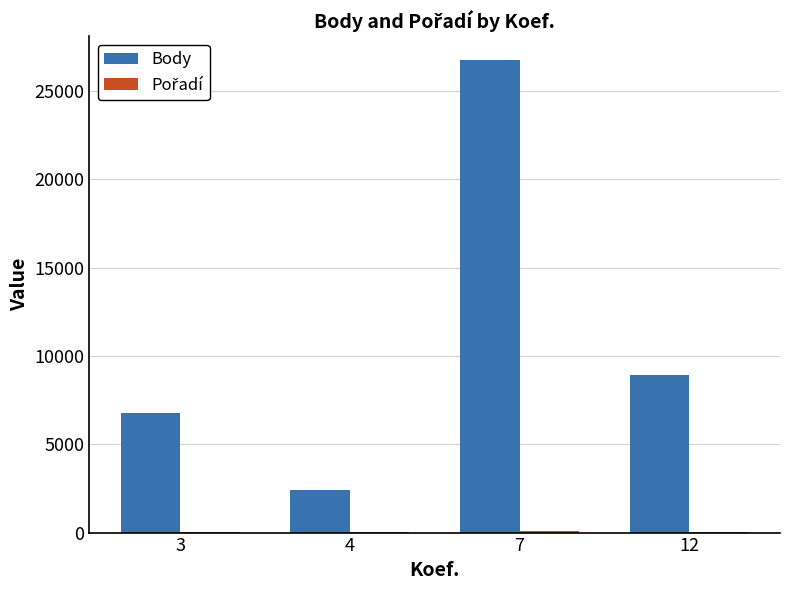

Is it true that Body equals 8933 at 12?

True